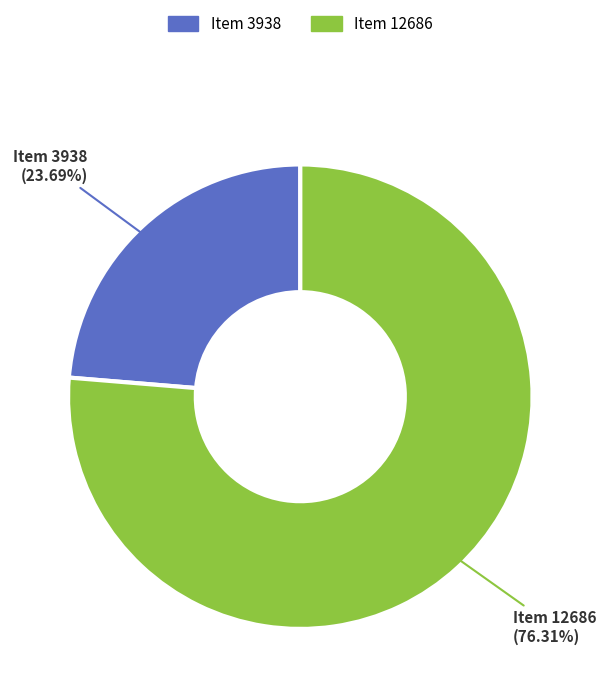

Do Item 3938 and Item 12686 together represent more than half of the pie?

Yes